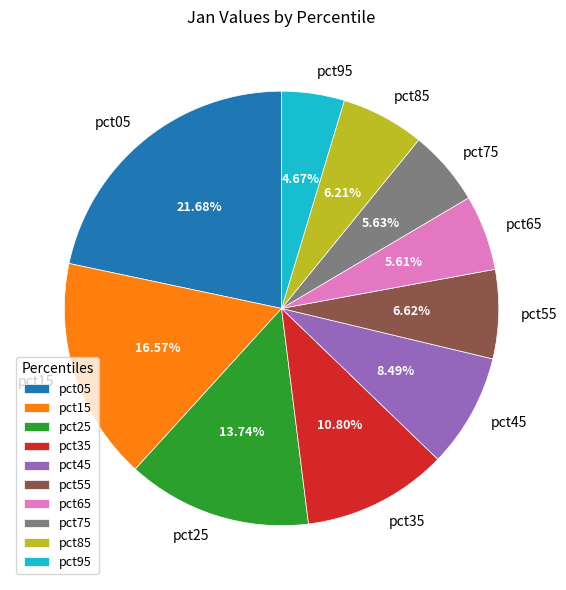

What percentage is the pct65 slice, to the nearest percent?

6%